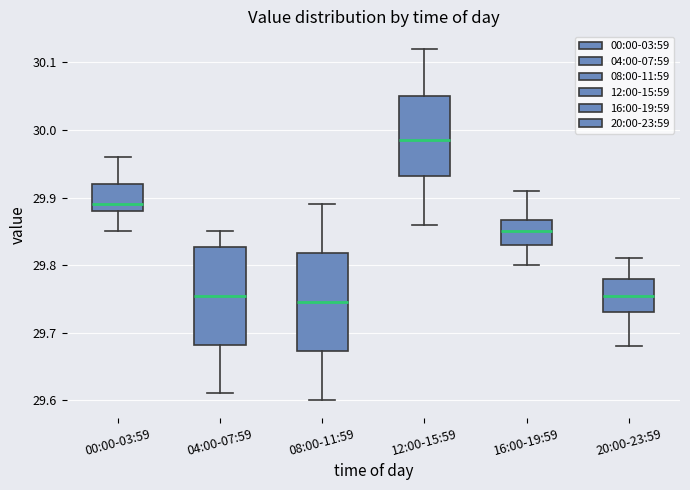

Reading left to right, read every box against the y-axis: the position of its median line, the range the box covers, and the ends of its whiskers. The values are not printed on the chart, so give them approximately, as read against the axis.

00:00-03:59: median 29.89, box 29.88 to 29.92, whiskers 29.85 to 29.96
04:00-07:59: median 29.76, box 29.68 to 29.83, whiskers 29.61 to 29.85
08:00-11:59: median 29.75, box 29.67 to 29.82, whiskers 29.60 to 29.89
12:00-15:59: median 29.99, box 29.93 to 30.05, whiskers 29.86 to 30.12
16:00-19:59: median 29.85, box 29.83 to 29.87, whiskers 29.80 to 29.91
20:00-23:59: median 29.76, box 29.73 to 29.78, whiskers 29.68 to 29.81